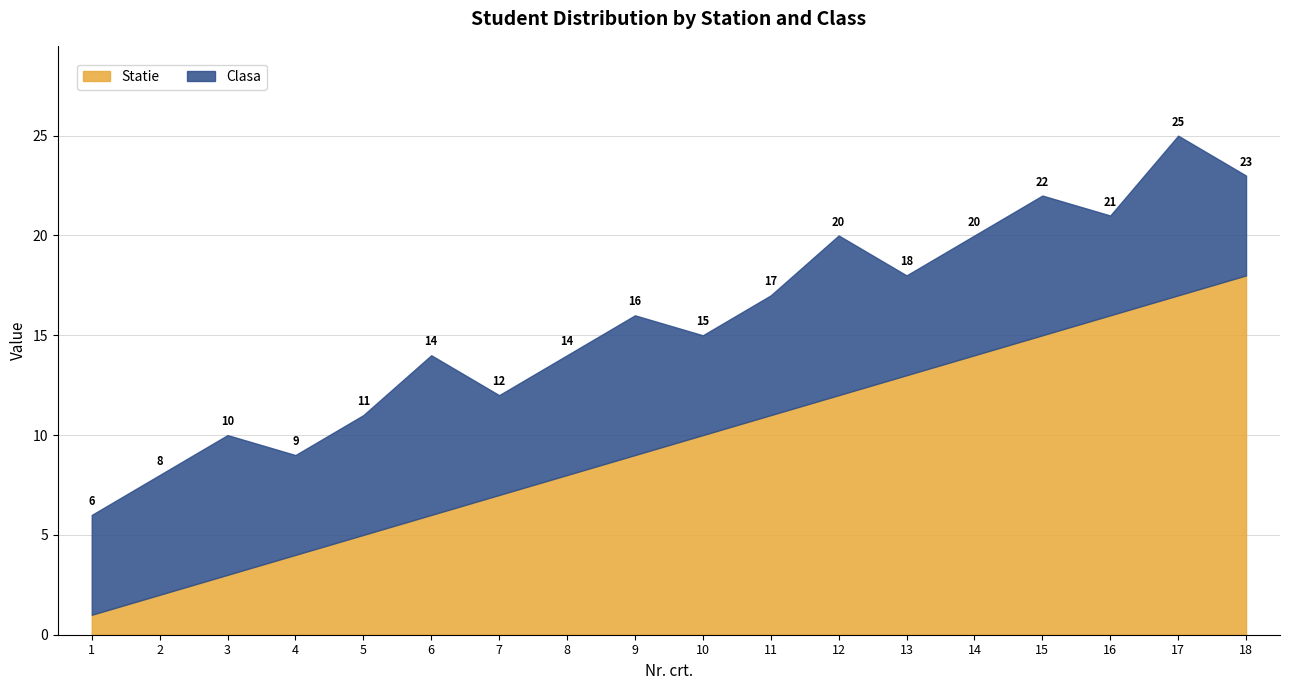

How many Clasa values are between 5 and 7?

15